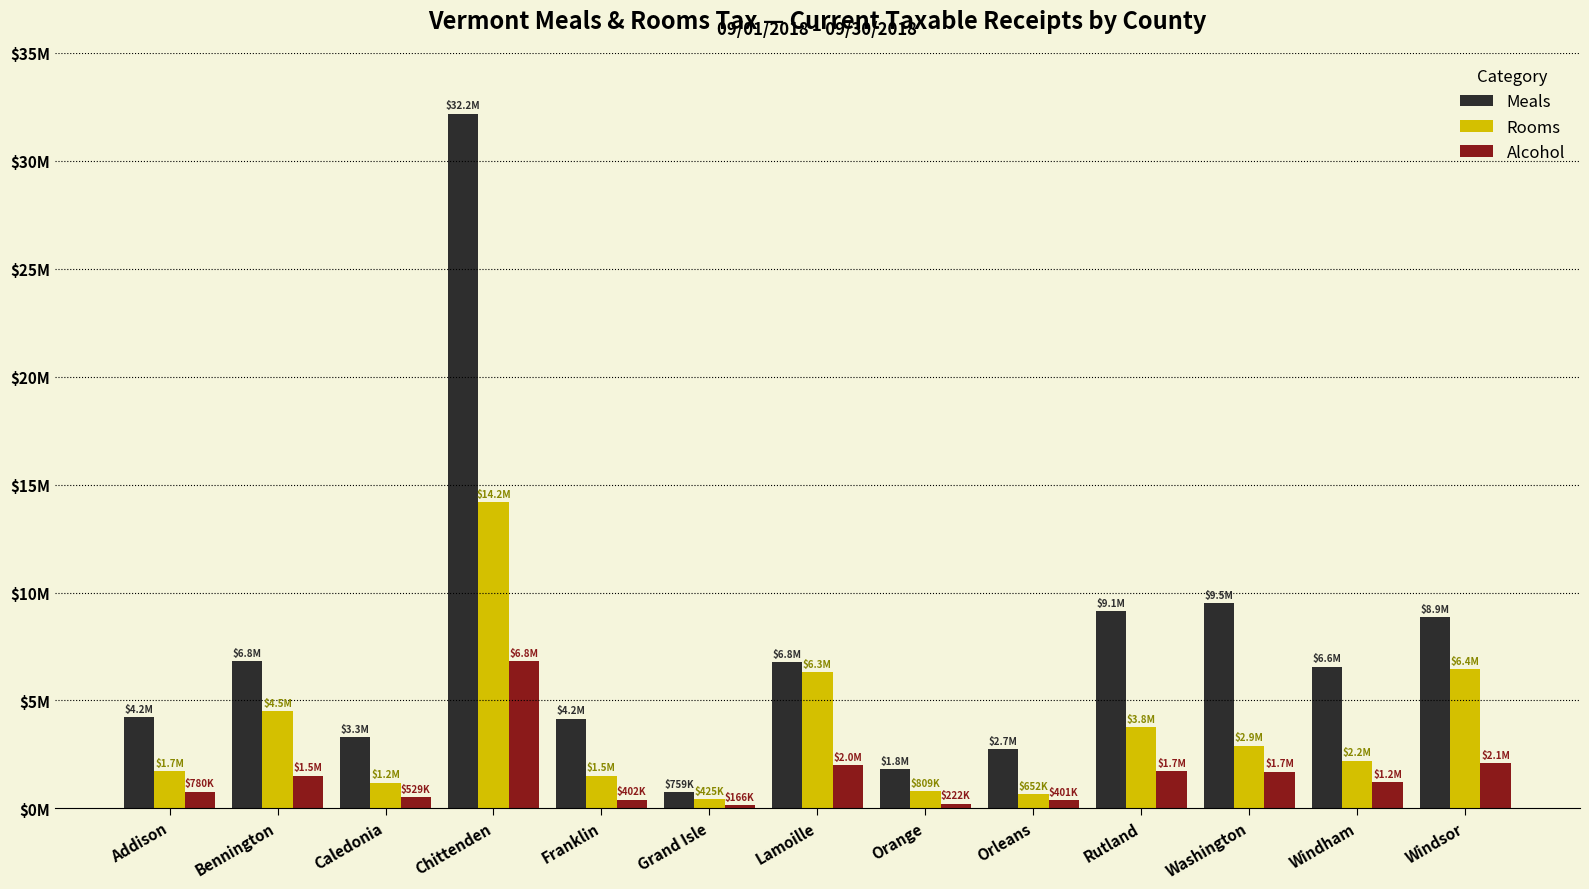

Are the bars grouped side by side (vs. stacked)?

Yes